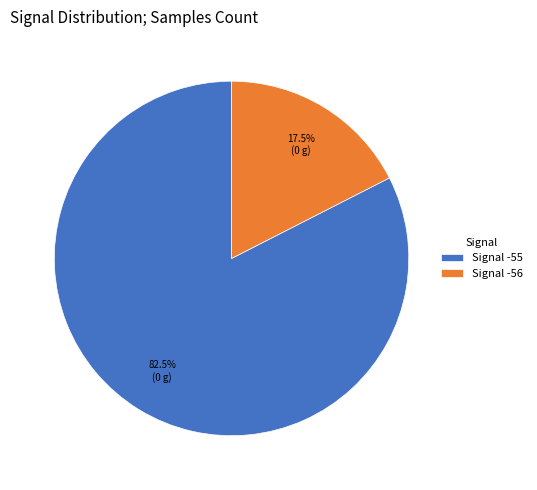

How many segments does this pie chart have?

2